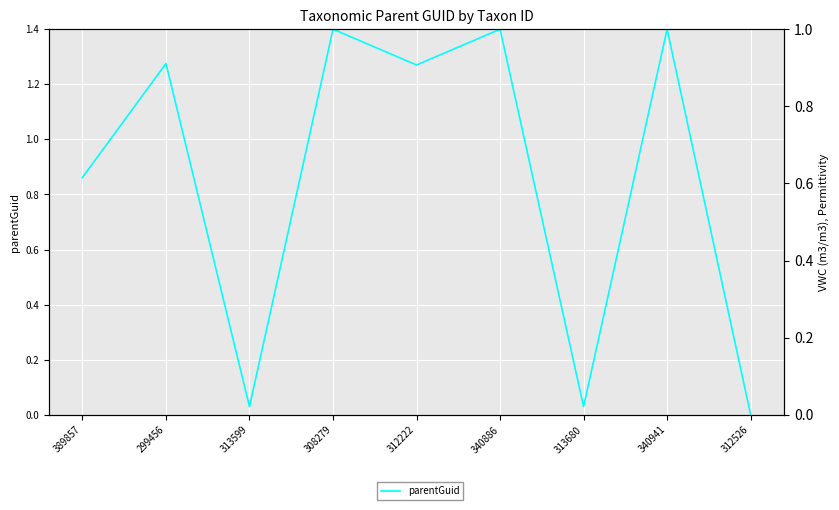

List the labels in order of value, largest first.

308279, 340886, 340941, 299456, 312222, 389857, 313680, 313599, 312526